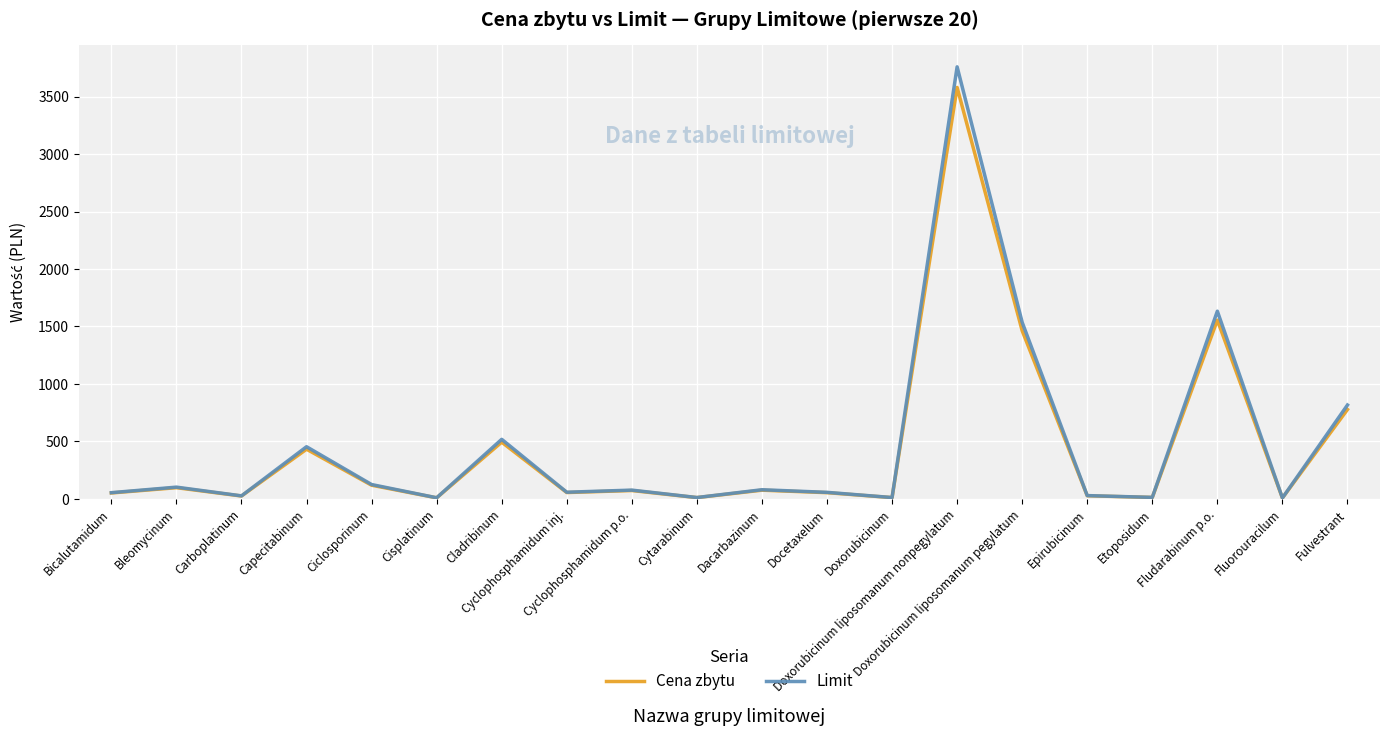

True or false: Cena zbytu has a value of 714.0 at Capecitabinum.

False